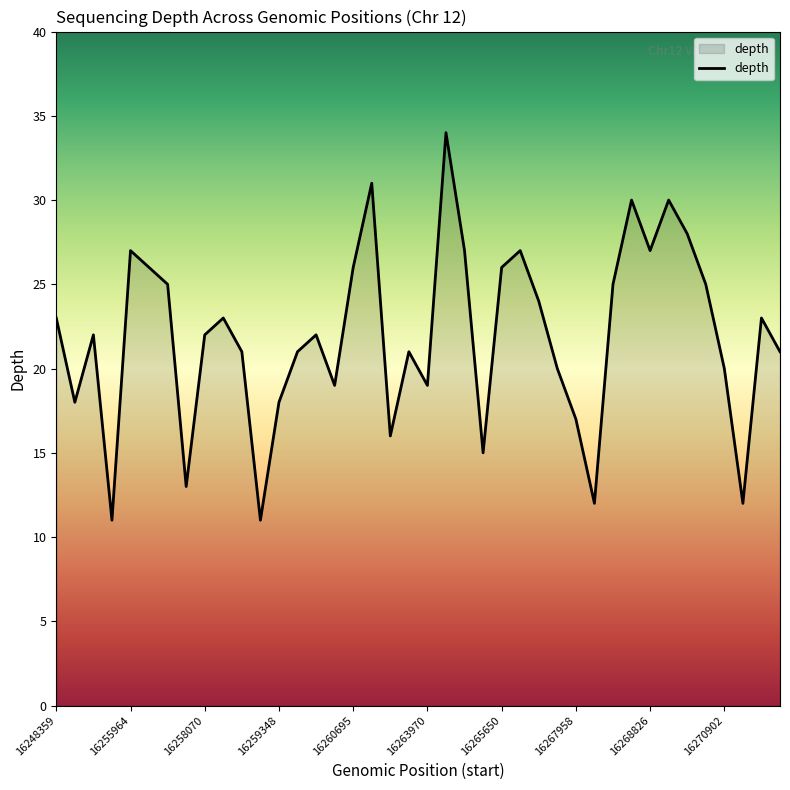

What is the minimum value shown in the chart?

11